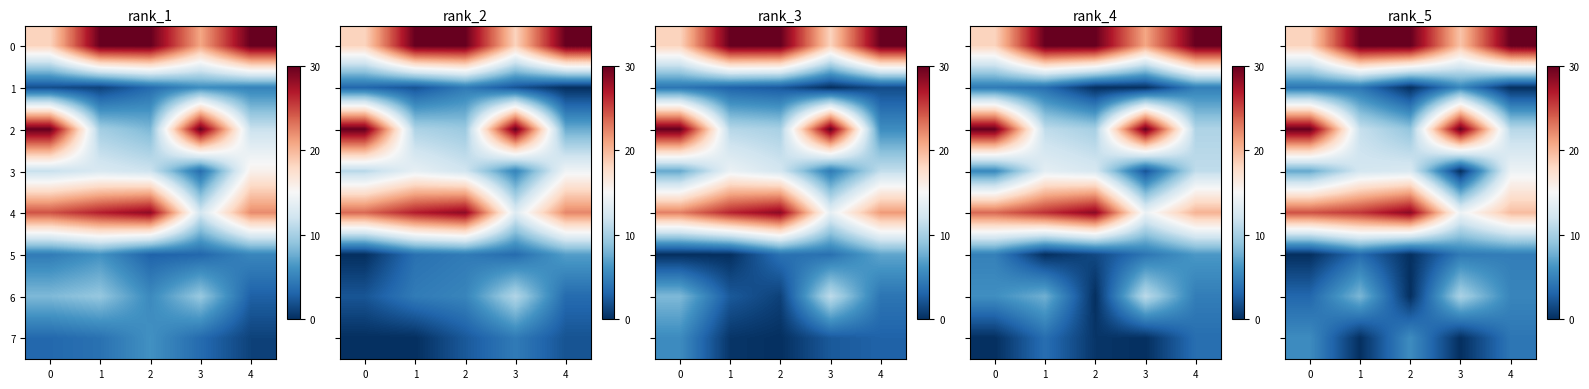

The value of 3 at 1 is 0.4. True or false?

True